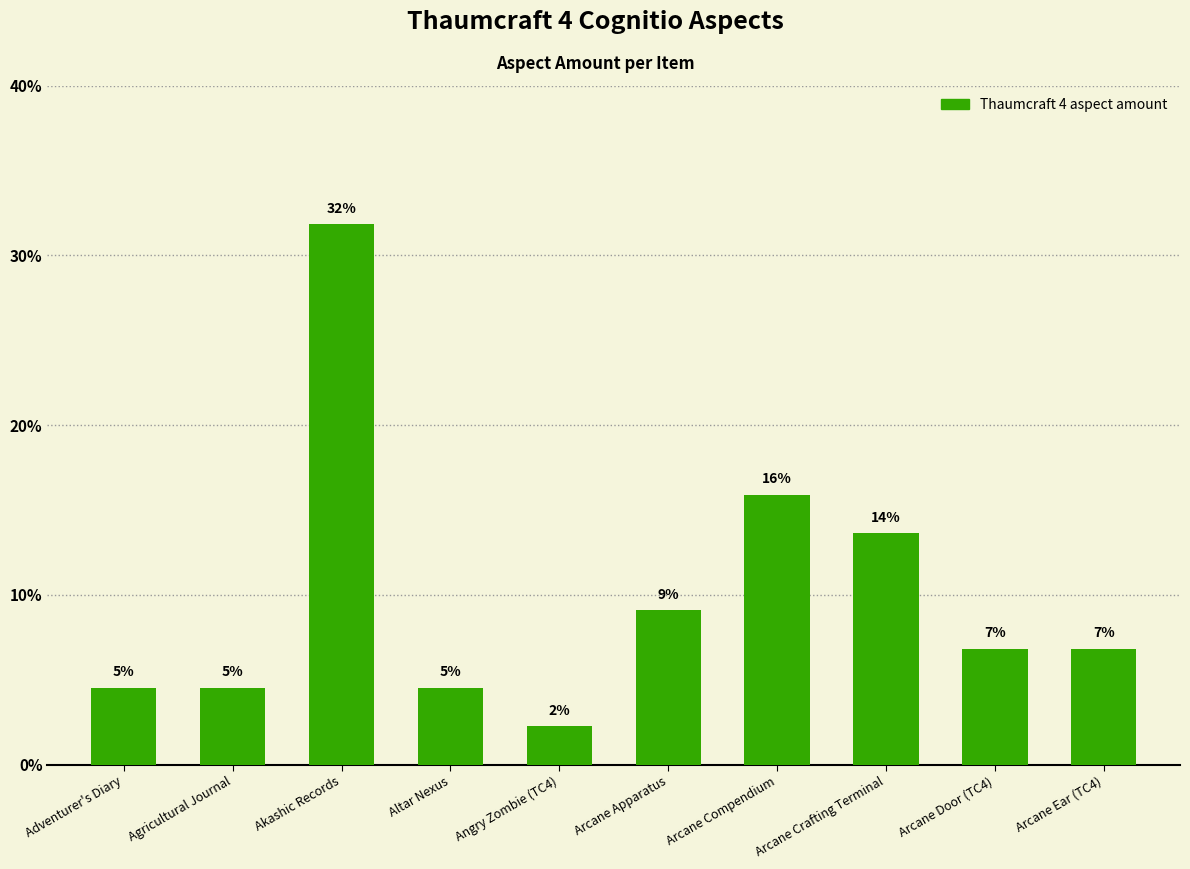

What is the difference between the values at Arcane Crafting Terminal and Angry Zombie (TC4)?

11.4